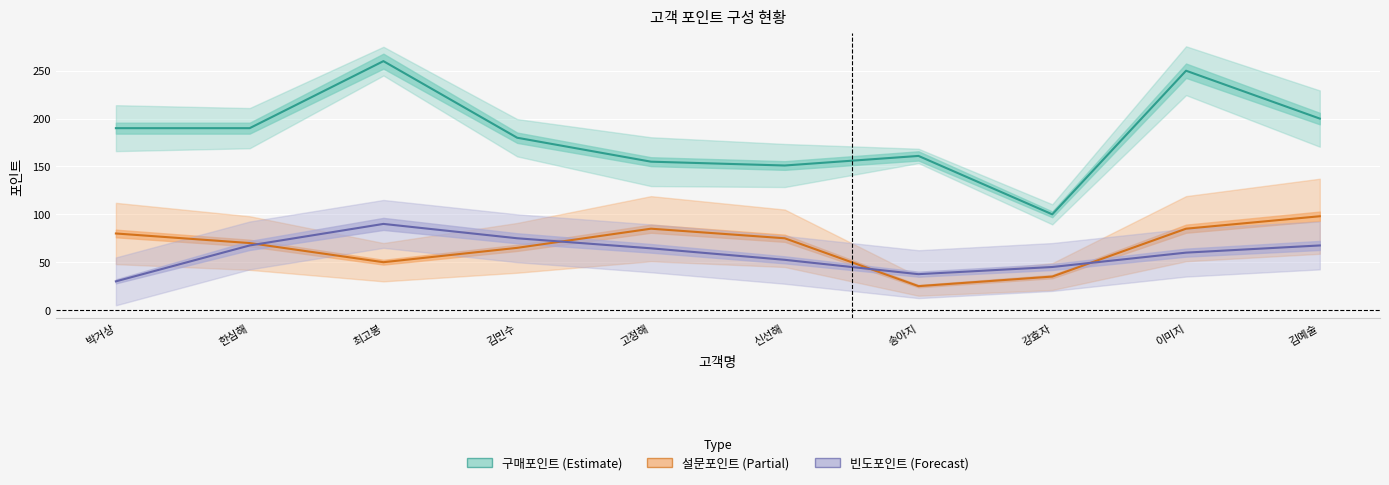

Is it true that 빈도포인트 (Forecast) equals 25.2 at 강효자?

False